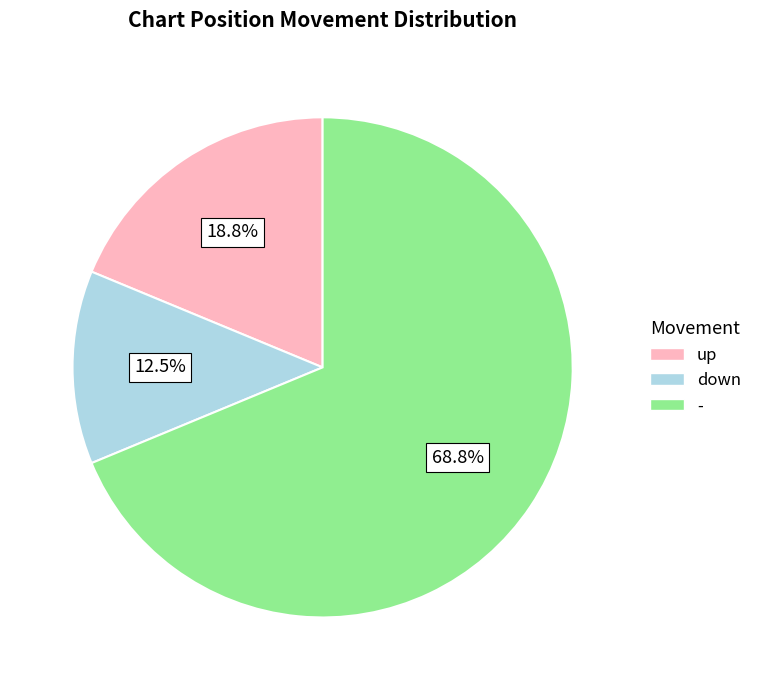

Count the number of slices in the pie.

3